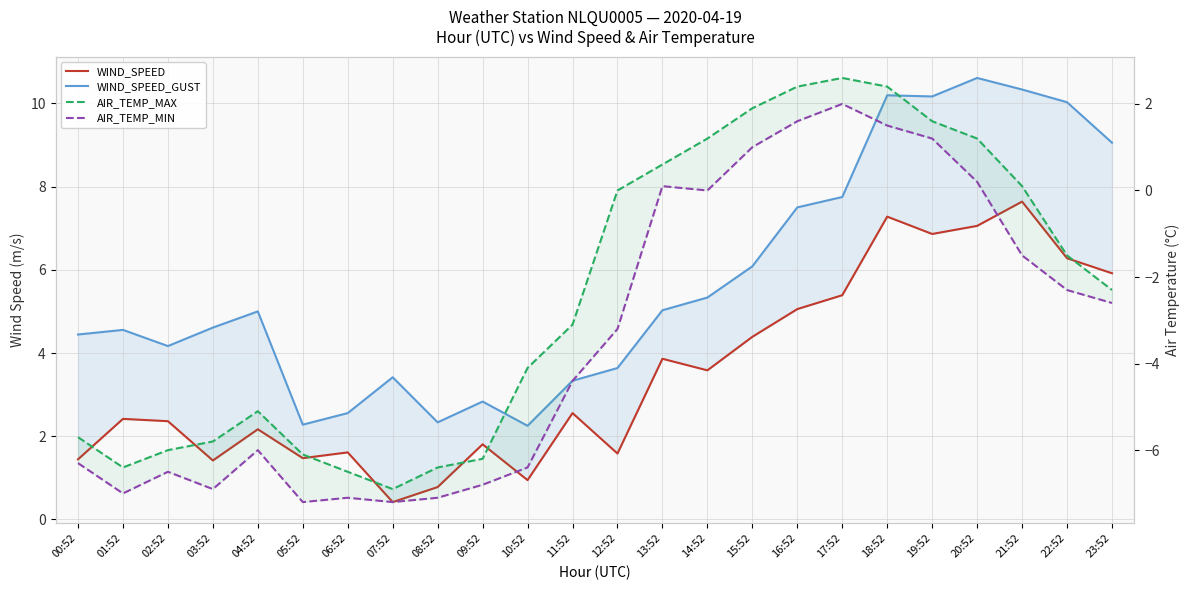

What position from the right is 15:52?

9